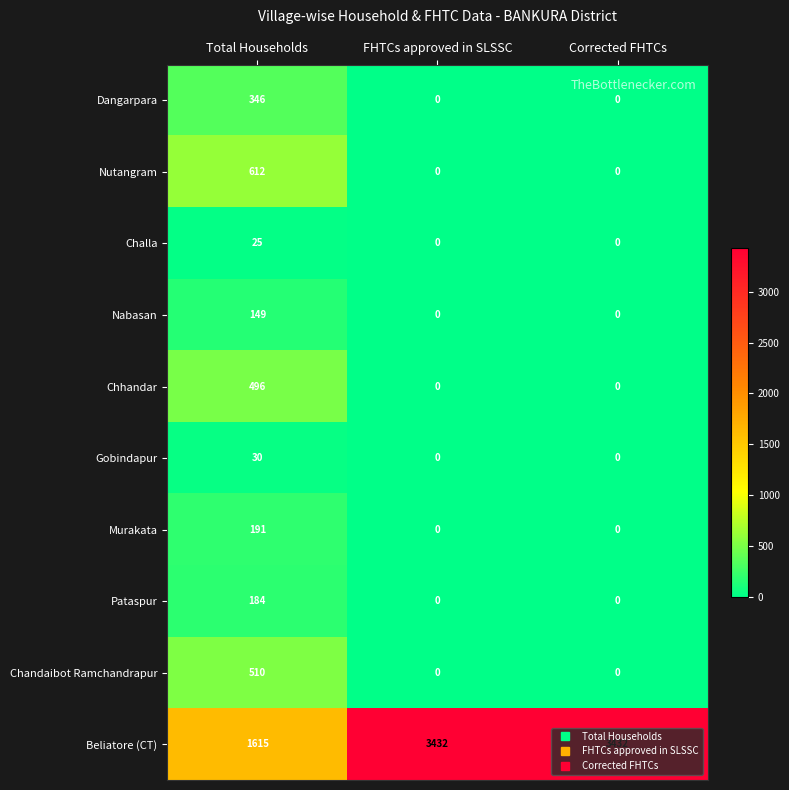

Which series changed the most between Total Households and FHTCs approved in SLSSC?

Beliatore (CT)